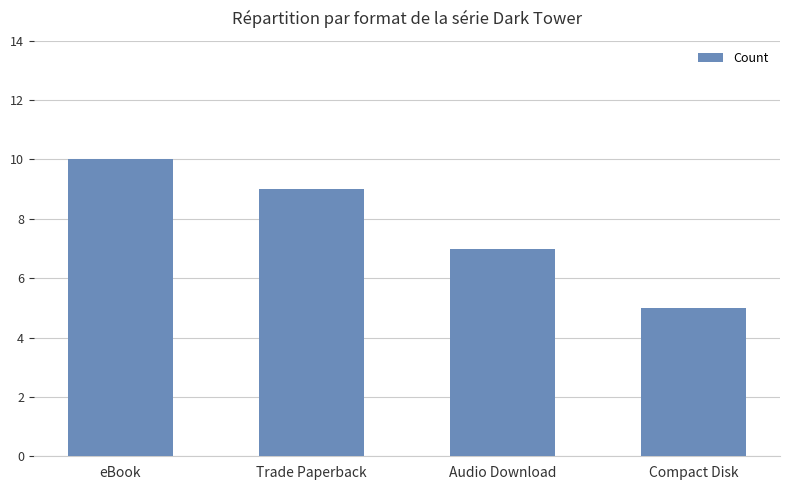

Rank the categories by value from lowest to highest.

Compact Disk, Audio Download, Trade Paperback, eBook